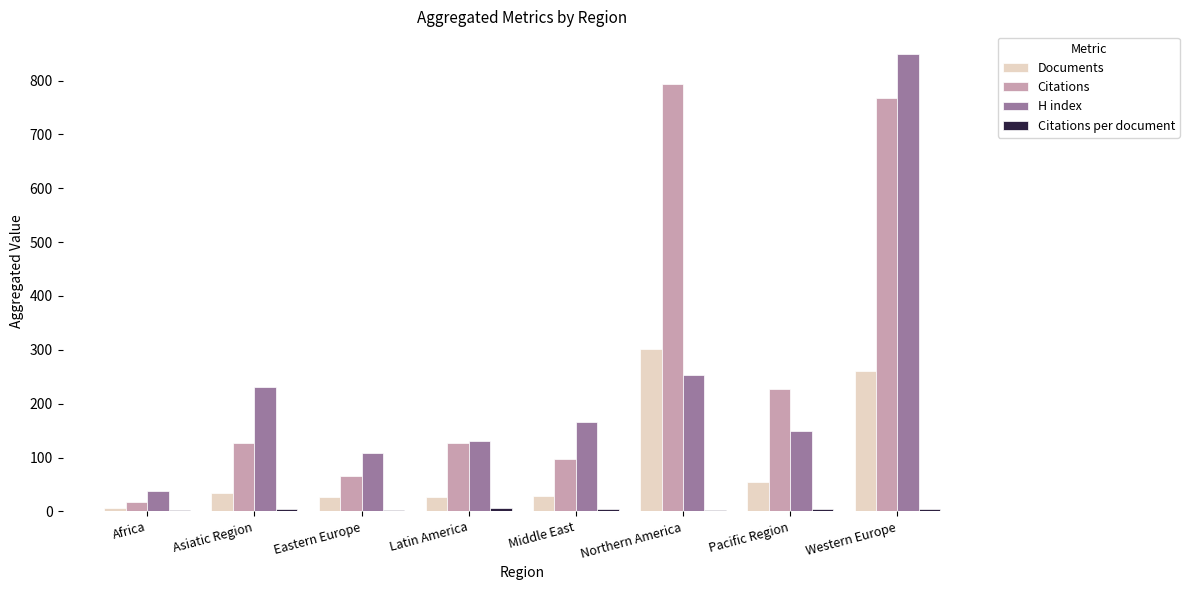

The Citations series shows 1306.6 at Northern America. True or false?

False